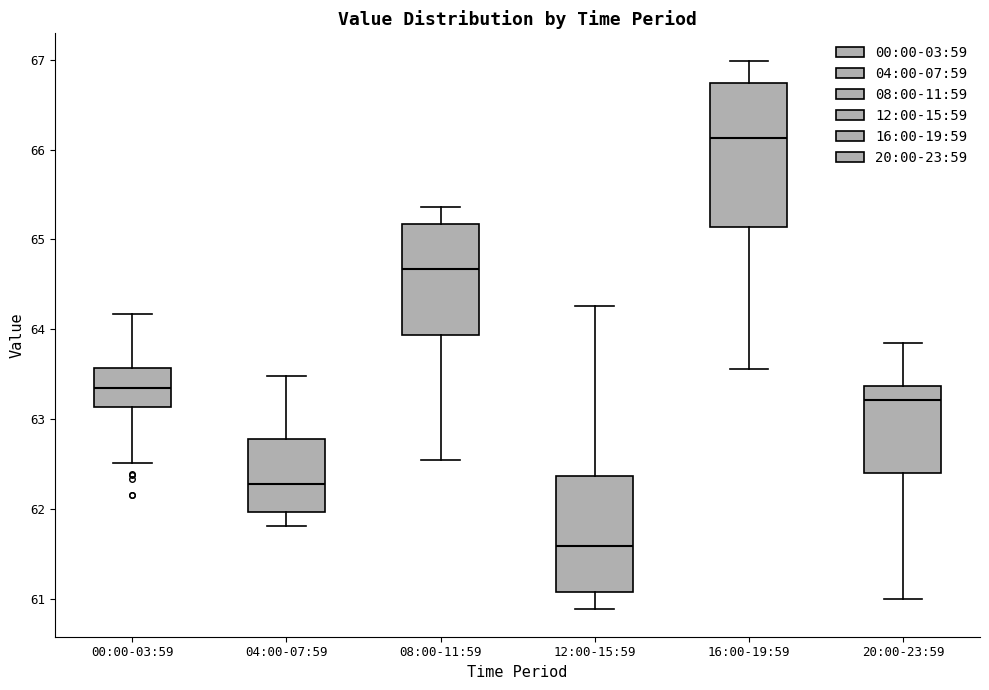

Which box's median line is the highest?

16:00-19:59